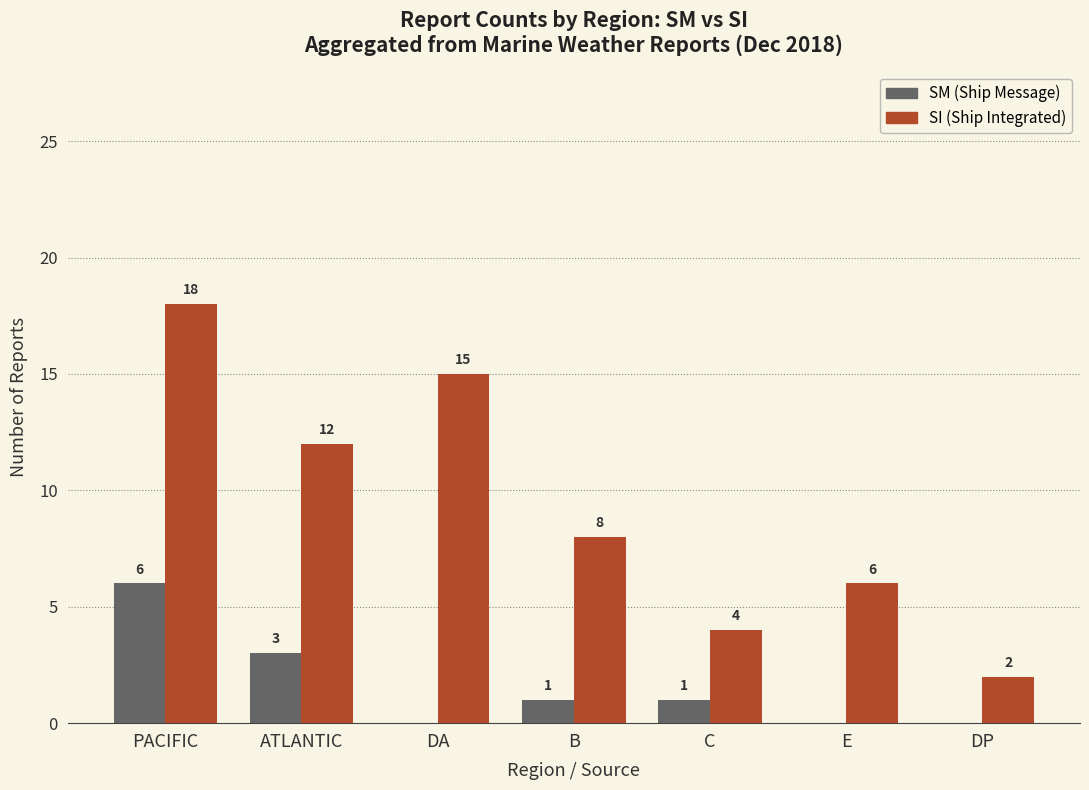

Reading right to left, list all the values displayed in this chart.

SM: 0	0	1	1	0	3	6
SI: 2	6	4	8	15	12	18